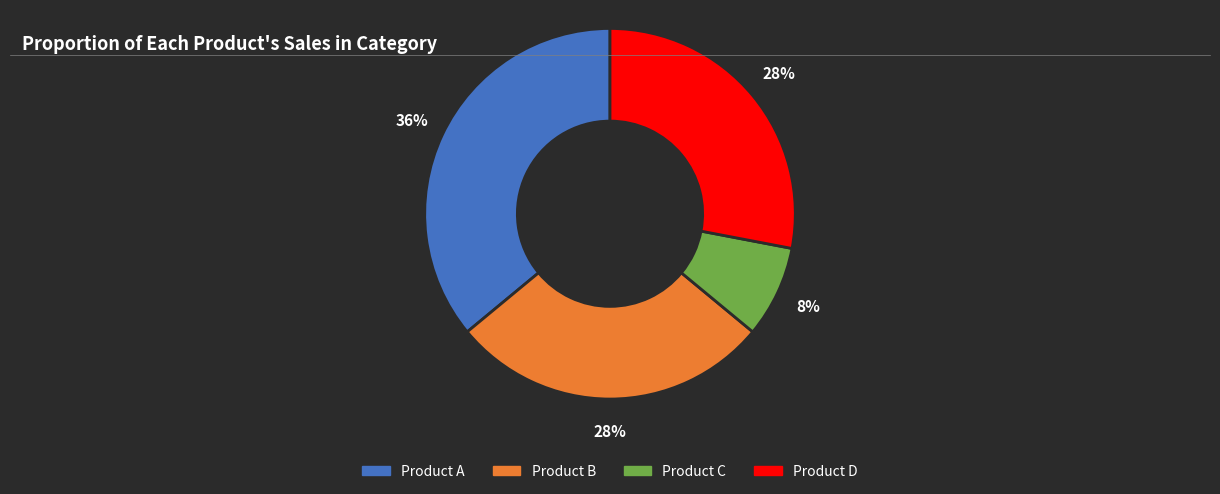

To the nearest percent, what is the difference between the largest and smallest slice percentages?

28%